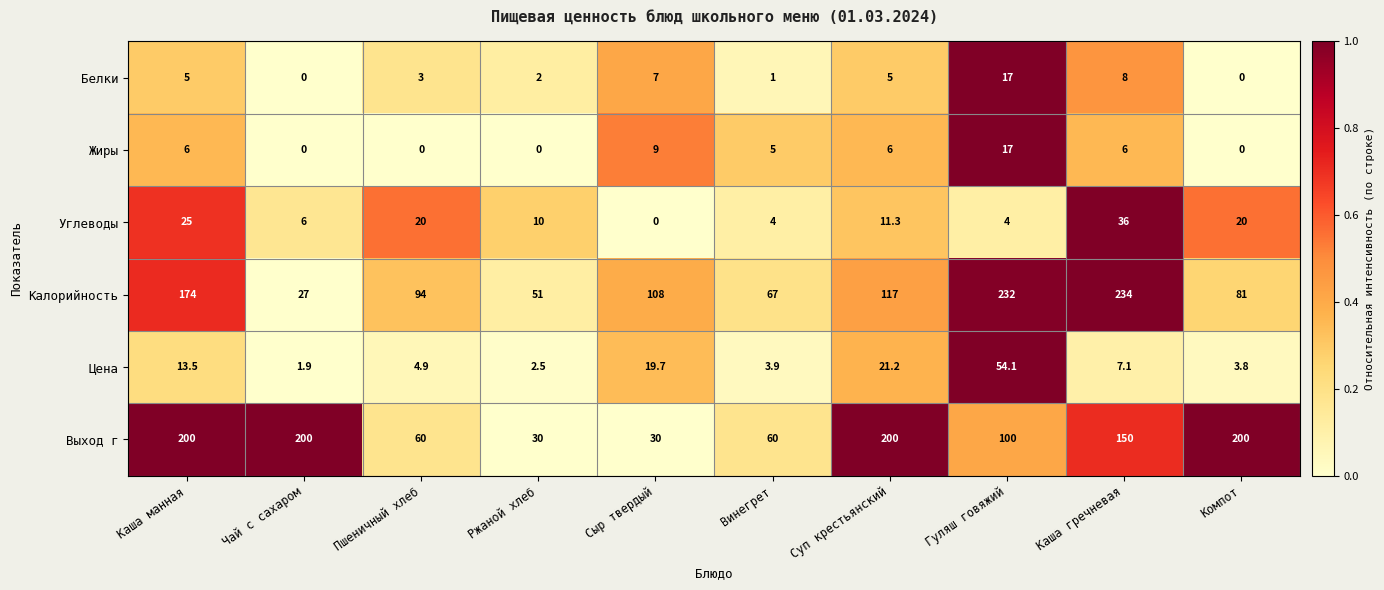

At which label is Выход г closest to 115?

Гуляш говяжий